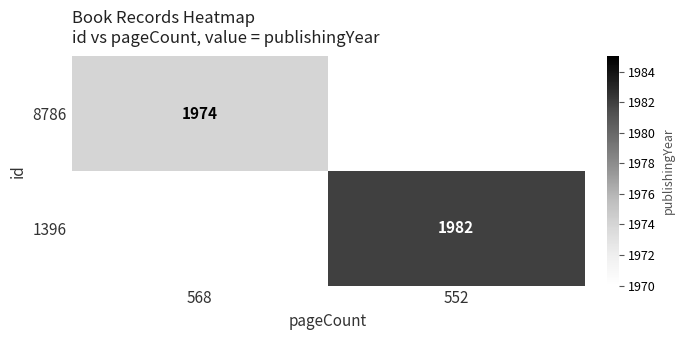

Is it true that 8786 equals 1974 at 568?

True